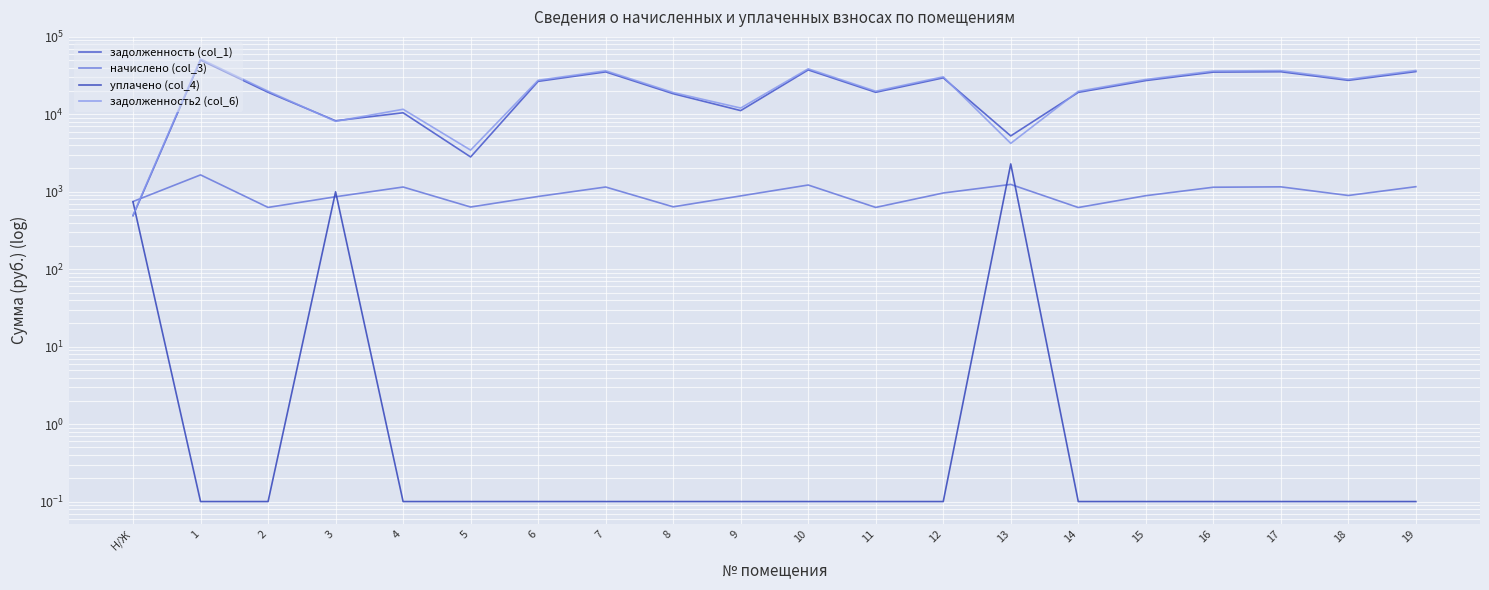

Which has a higher value, 4 or 2?

2